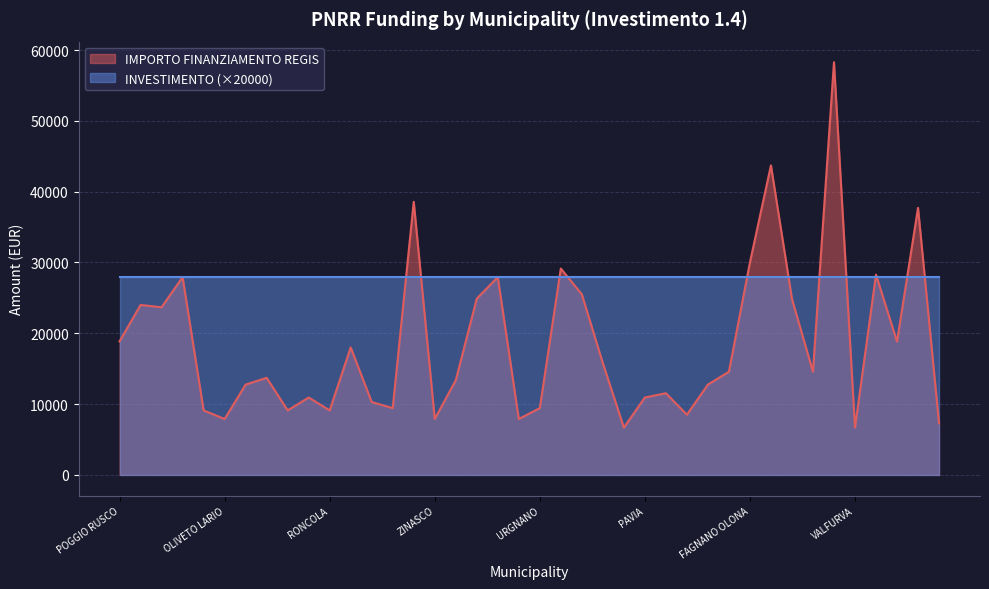

Reading right to left, list all the values displayed in this chart.

NOVATE MEZZOLA=7284	PANDINO=37708	VAIANO CREMASCO=18817	OFFANENGO=28281	VALFURVA=6677	PADERNO DUGNANO=58272	PIANENGO=14568	PALAZZOLO SULLOGLIO=24853	CHIARI=43707	FAGNANO OLONA=29995	CERETTO LOMELLINA=14568	MALAGNINO=12747	BONEMERSE=8498	MONTALTO PAVESE=11533	PAVIA=10926	ORNICA=6677	MOZZANICA=15782	ONO SAN PIETRO=25494	OSSONA=29136	URGNANO=9427	PARONA=7891	PIETRA DE GIORGI=27922	ROCCA DE GIORGI=24887	OLEVANO DI LOMELLINA=13354	ZINASCO=7891	MOTTA VISCONTI=38565	OLGIATE OLONA=9427	MORBEGNO=10284	TREVIOLO=17997	RONCOLA=9105	SABBIONETA=10926	REDONDESCO=9105	GOITO=13712	RODERO=12747	OLIVETO LARIO=7891	CALVAGESE DELLA RIVIERA=9105	MONTEGRINO VALTRAVAGLIA=27922	PESCHIERA BORROMEO=23673	RODIGO=23996	POGGIO RUSCO=18854